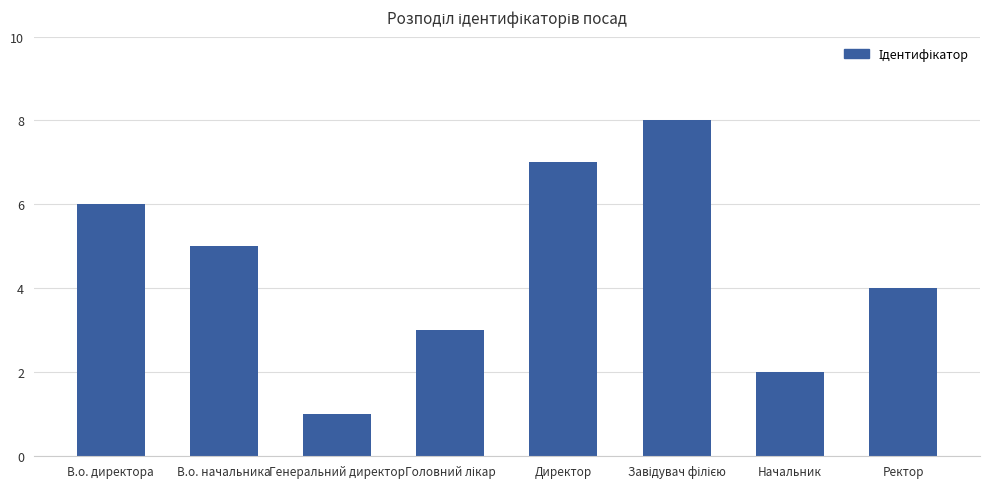

Which has a higher value, Начальник or Директор?

Директор